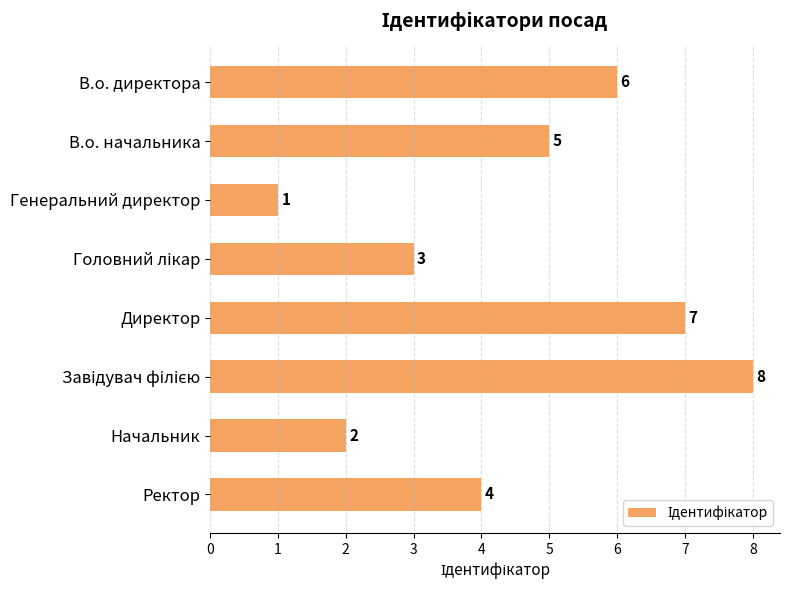

What is the maximum value shown in the chart?

8